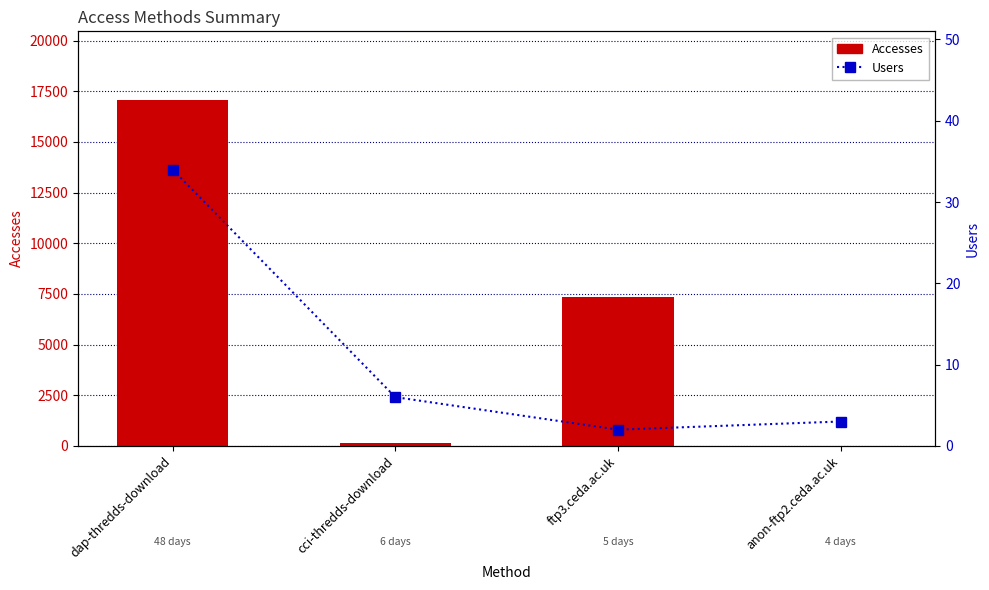

List the series in order of their overall mean, highest first.

Accesses, Users